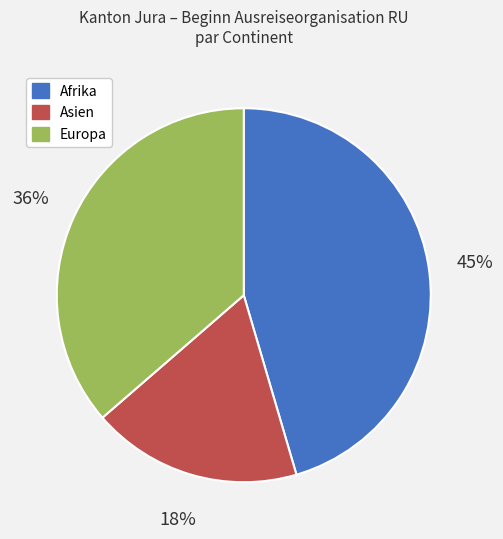

Count the number of slices in the pie.

3